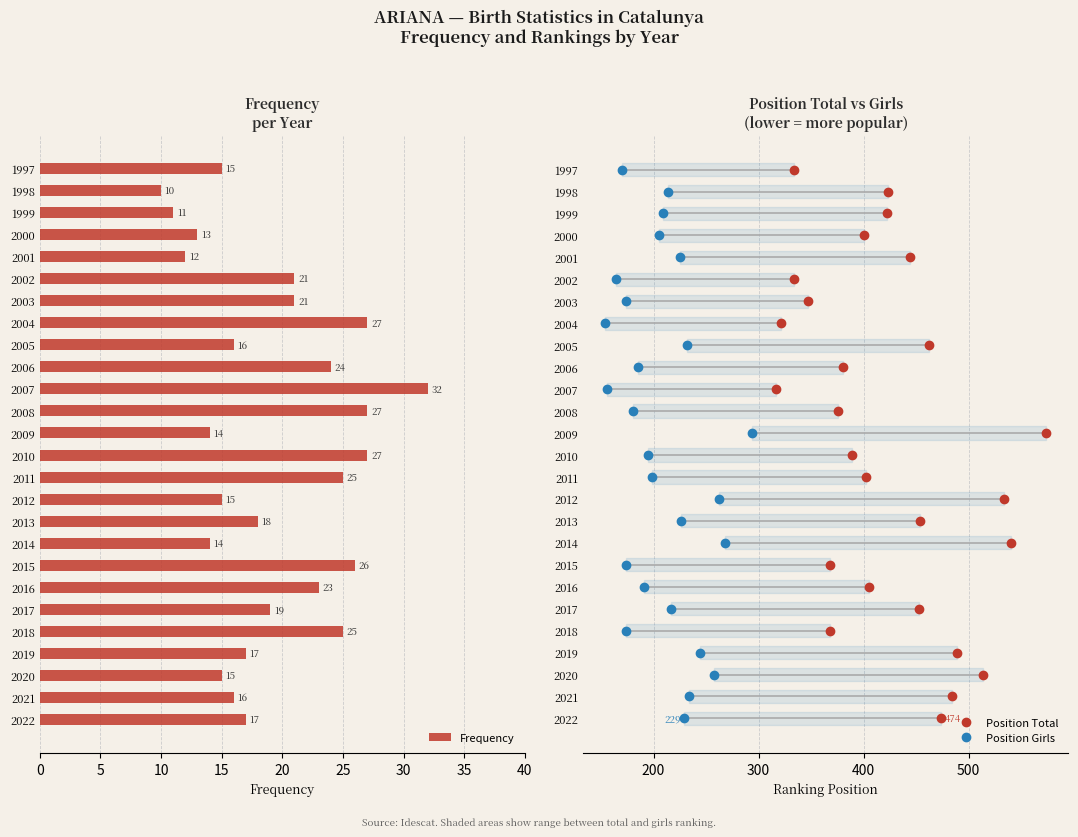

What is the average value of the Frequency series?

19